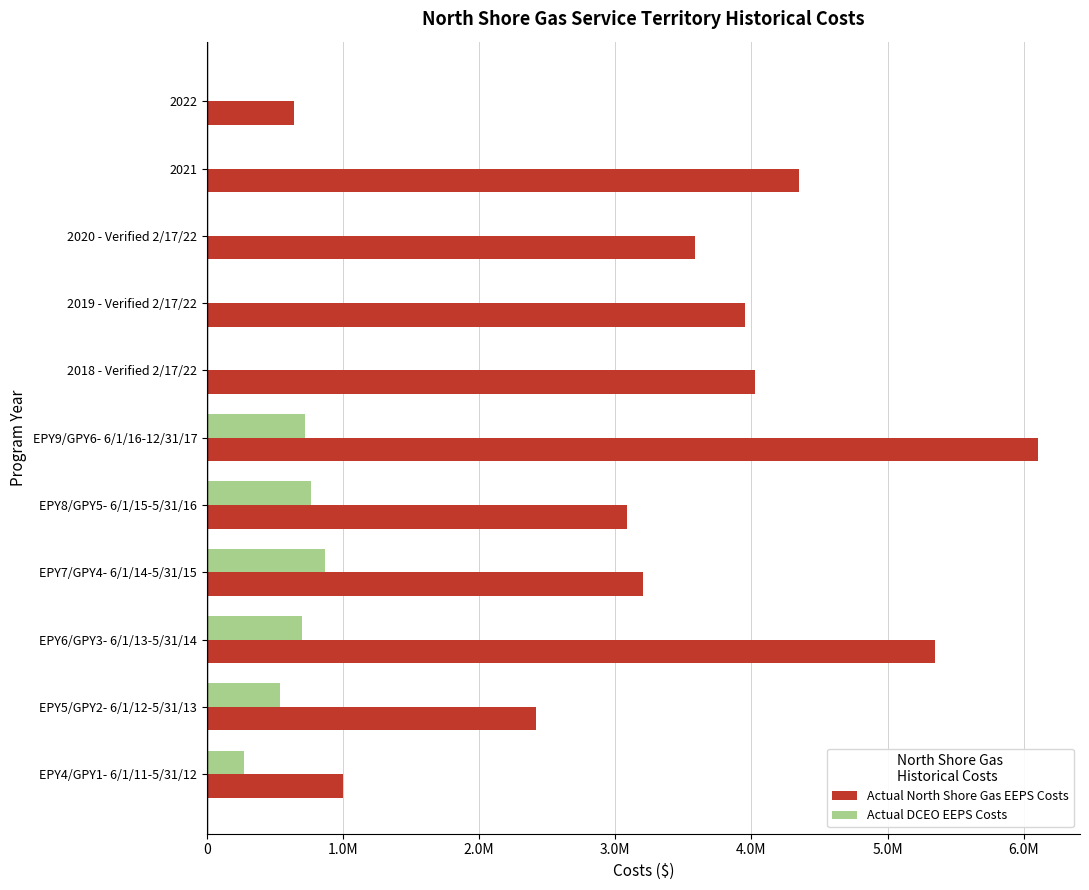

What are all the series names shown in the legend?

Actual North Shore Gas EEPS Costs, Actual DCEO EEPS Costs